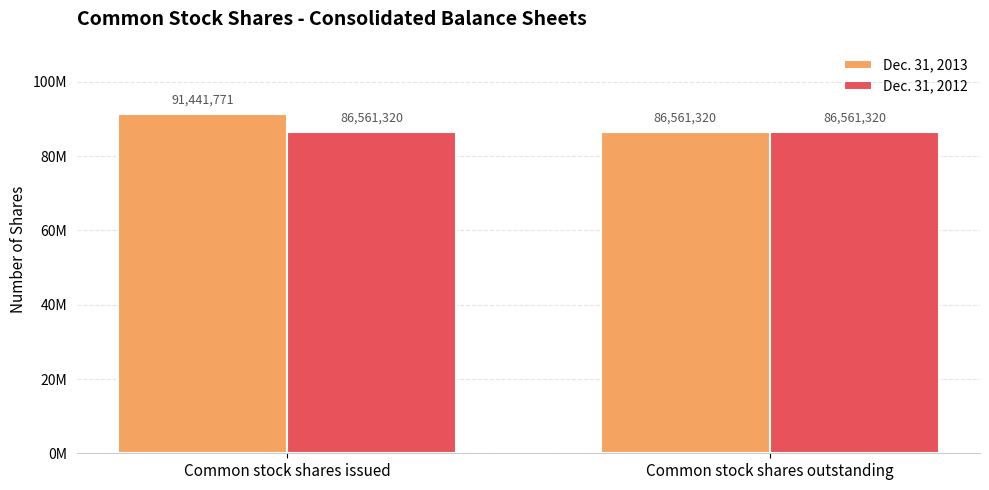

What is the label of the 1st bar from the right?

Common stock shares outstanding